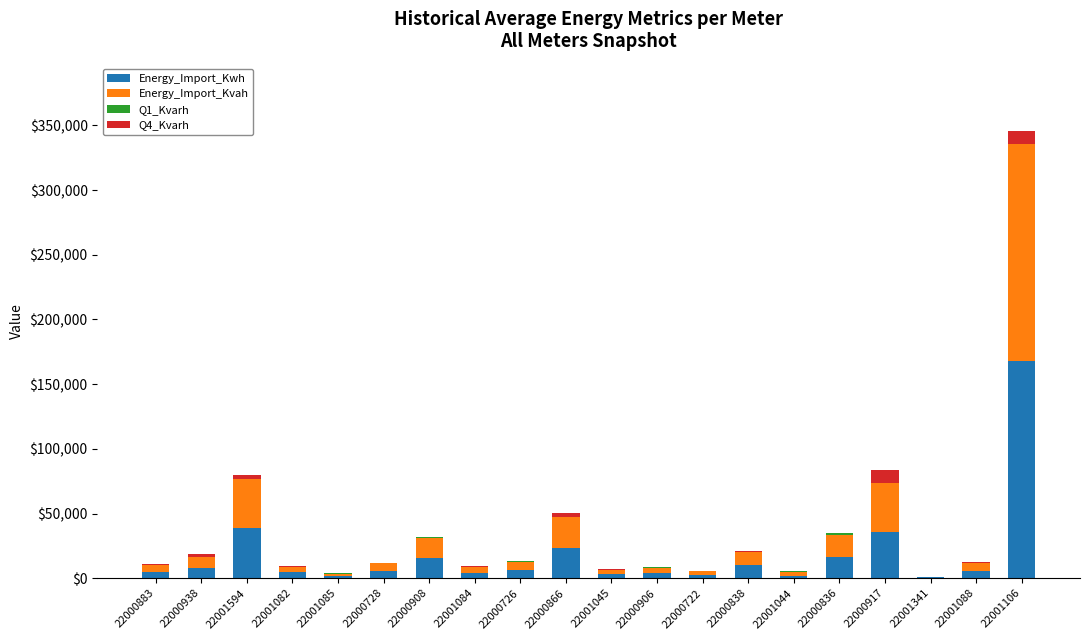

At which category is the sum across all series the highest?

22001106